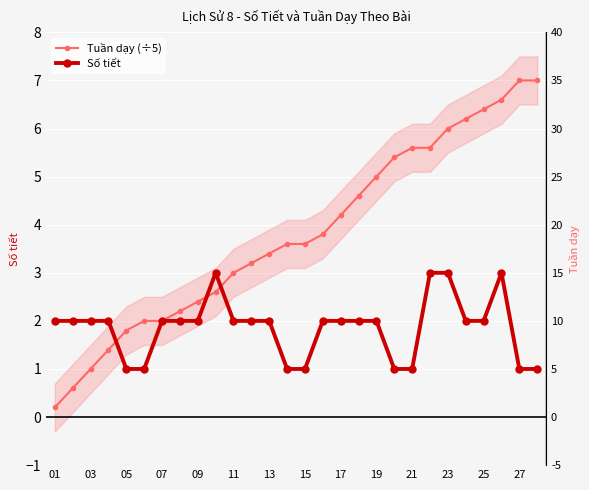

Which series ends up on top after the final intersection of Số tiết and Tuần dạy (÷5)?

Tuần dạy (÷5)